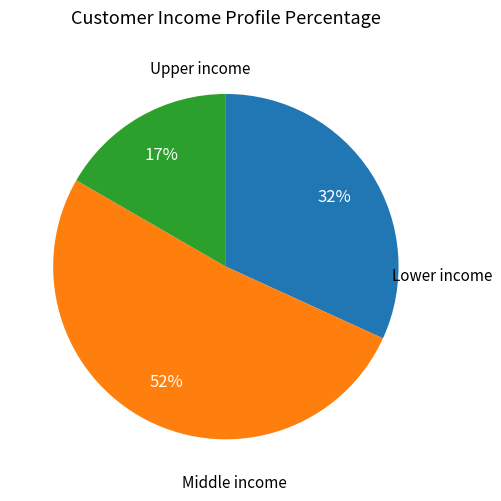

Does any single category account for the majority?

Yes